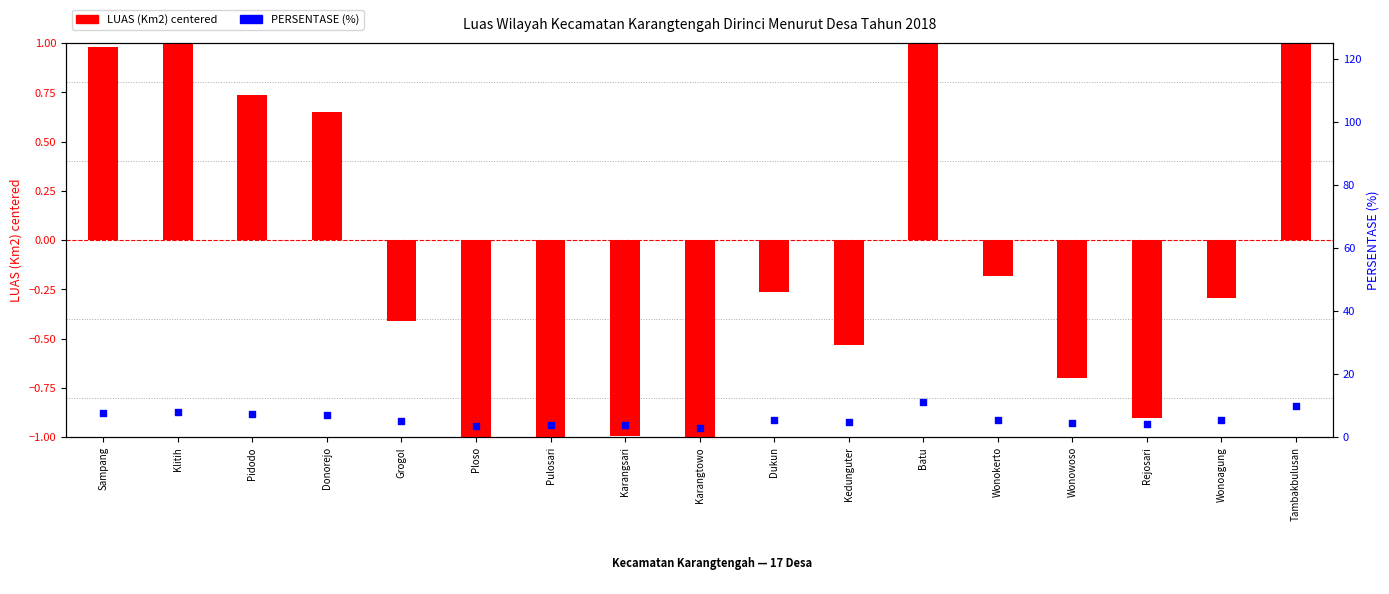

Which series reaches the minimum Y coordinate?

LUAS (Km2) centered